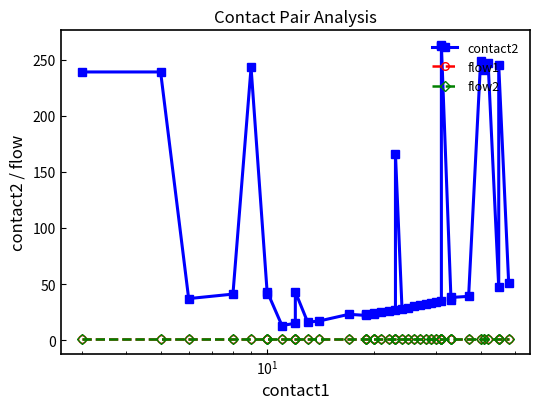

The value of contact2 at 12 is 16. True or false?

False